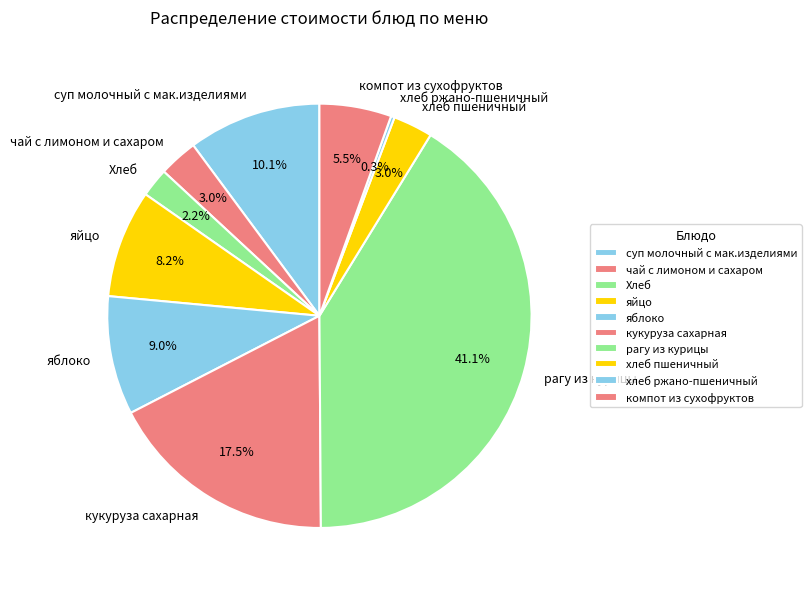

Which has a higher value, яблоко or рагу из курицы?

рагу из курицы